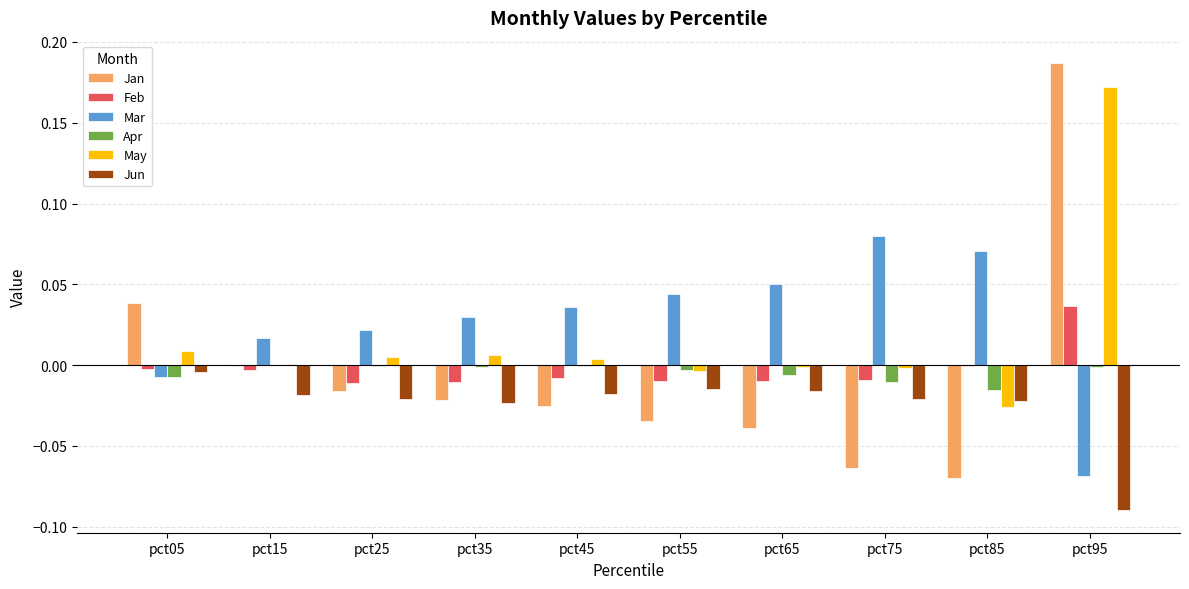

The value of May at pct55 is -0.0. True or false?

True